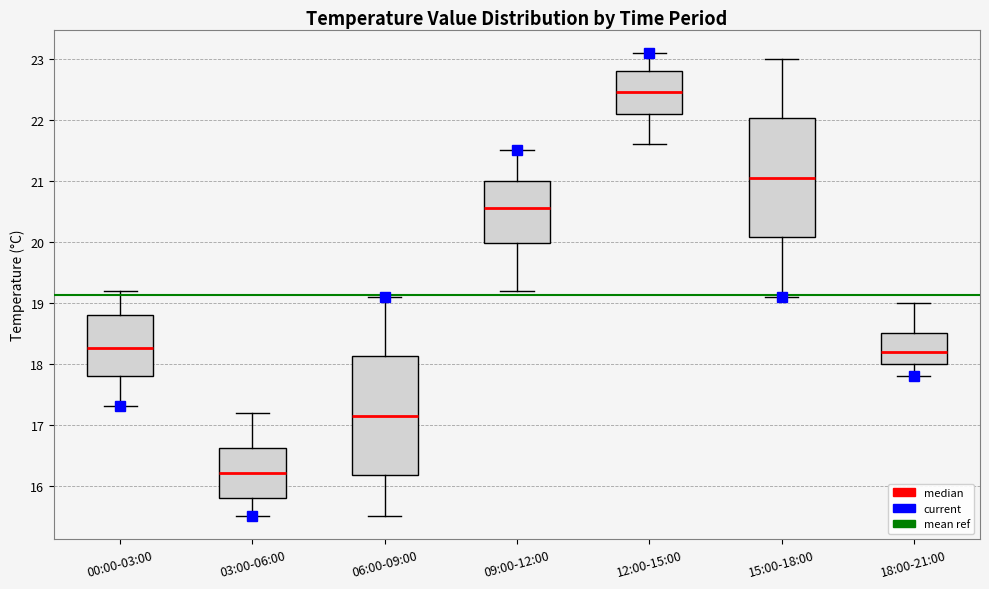

Where is the upper edge of the box for 15:00-18:00 on the y-axis? The values are not printed on the chart, so give them approximately, as read against the axis.

22.0